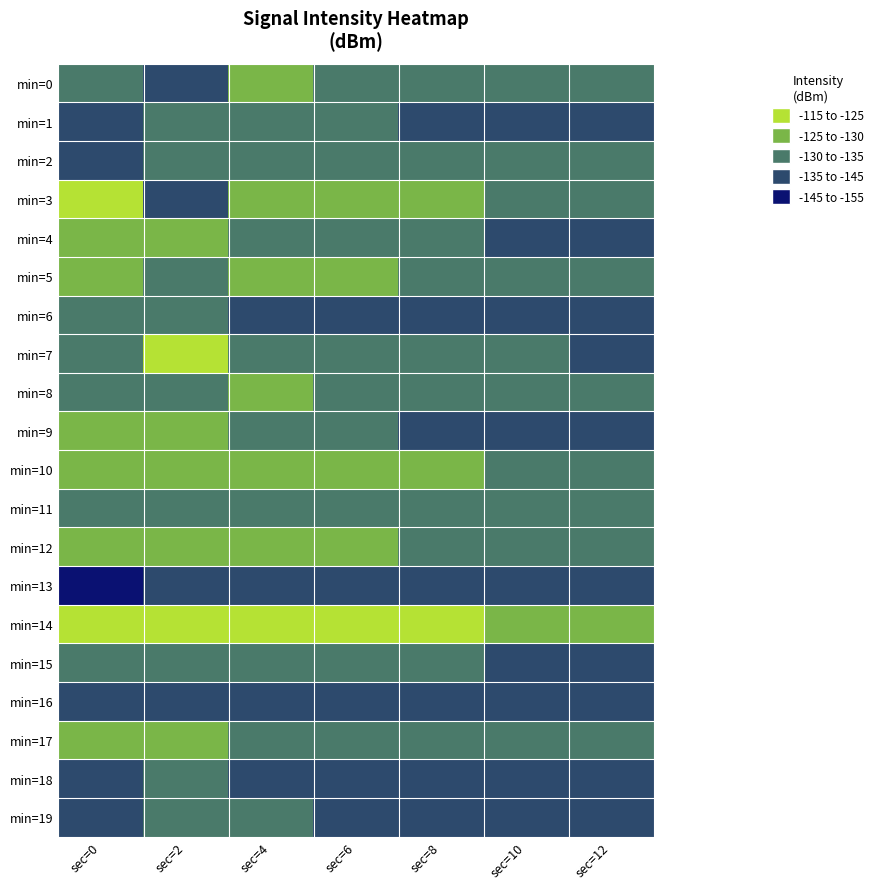

Count the number of categories in the chart.

7